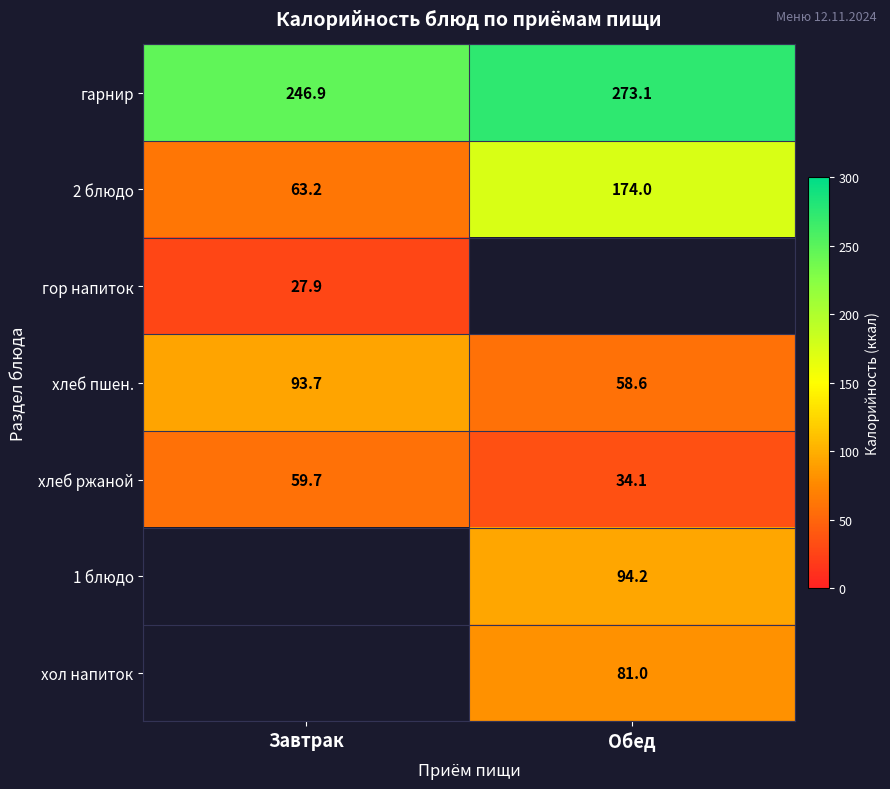

List the labels in order of 2 блюдо value, largest first.

Обед, Завтрак